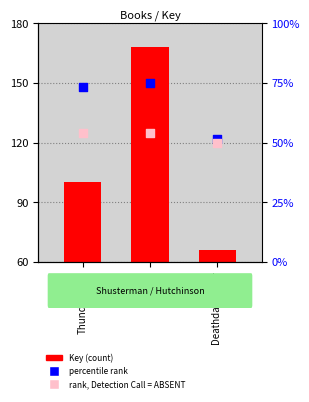

Is the value of rank, Detection Call = ABSENT at Thunderhead greater than the value of percentile rank at Thunderhead?

No